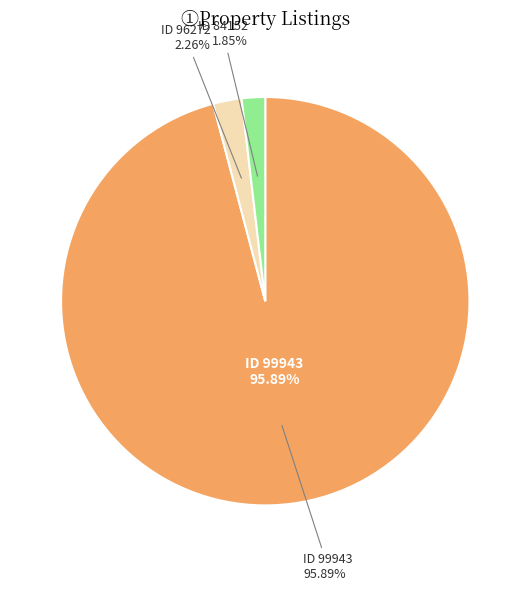

To the nearest percent, what is the difference between the 99943 and 84152 slice percentages?

94%